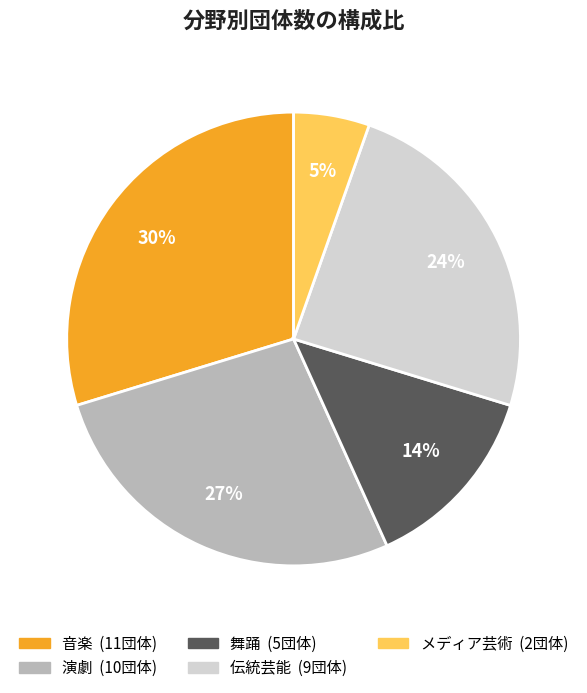

Does any single category account for the majority?

No